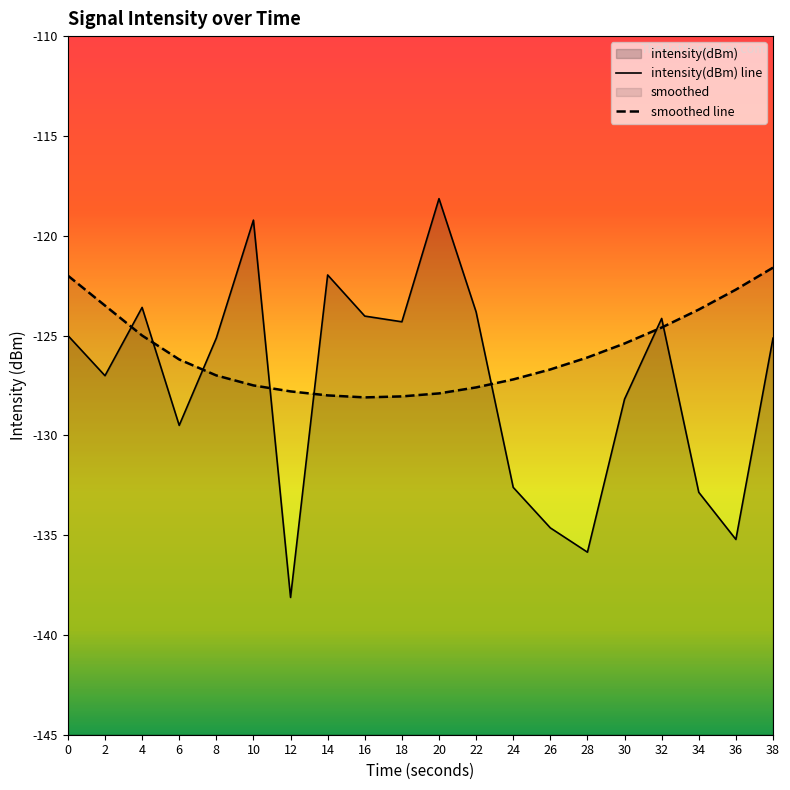

Reading right to left, transcribe all the data shown in this chart.

intensity(dBm) line: 38=-125.1	36=-135.2	34=-132.9	32=-124.1	30=-128.2	28=-135.9	26=-134.6	24=-132.6	22=-123.8	20=-118.1	18=-124.3	16=-124.0	14=-122.0	12=-138.1	10=-119.2	8=-125.1	6=-129.5	4=-123.6	2=-127.0	0=-125.0
smoothed line: 38=-121.6	36=-122.7	34=-123.7	32=-124.6	30=-125.4	28=-126.1	26=-126.7	24=-127.2	22=-127.6	20=-127.9	18=-128.1	16=-128.1	14=-128.0	12=-127.8	10=-127.5	8=-127.0	6=-126.2	4=-125.0	2=-123.5	0=-122.0